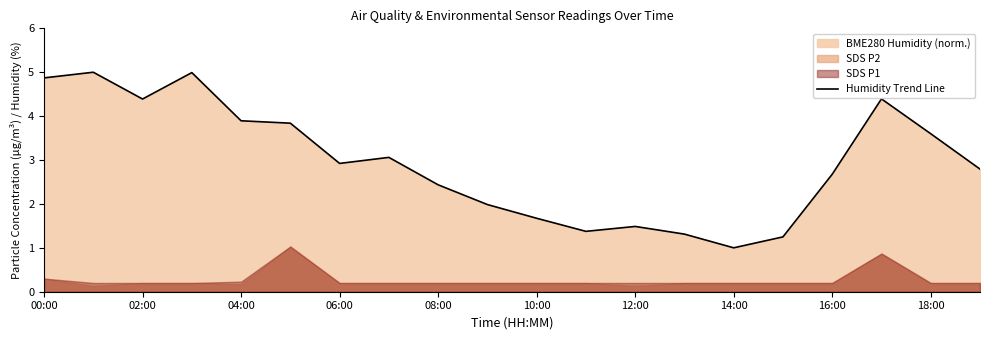

What is the highest value of the Humidity Trend Line series?

5.0